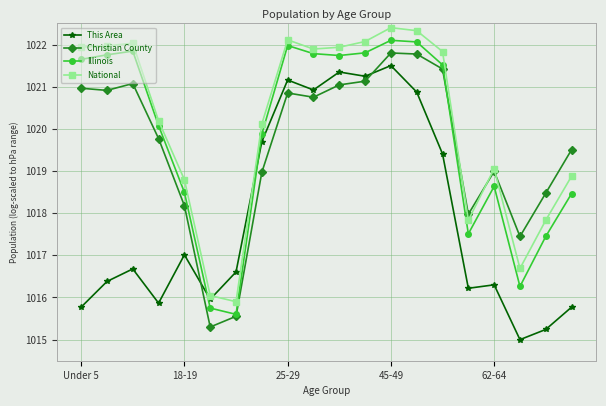

True or false: This Area and Christian County intersect in this chart.

True